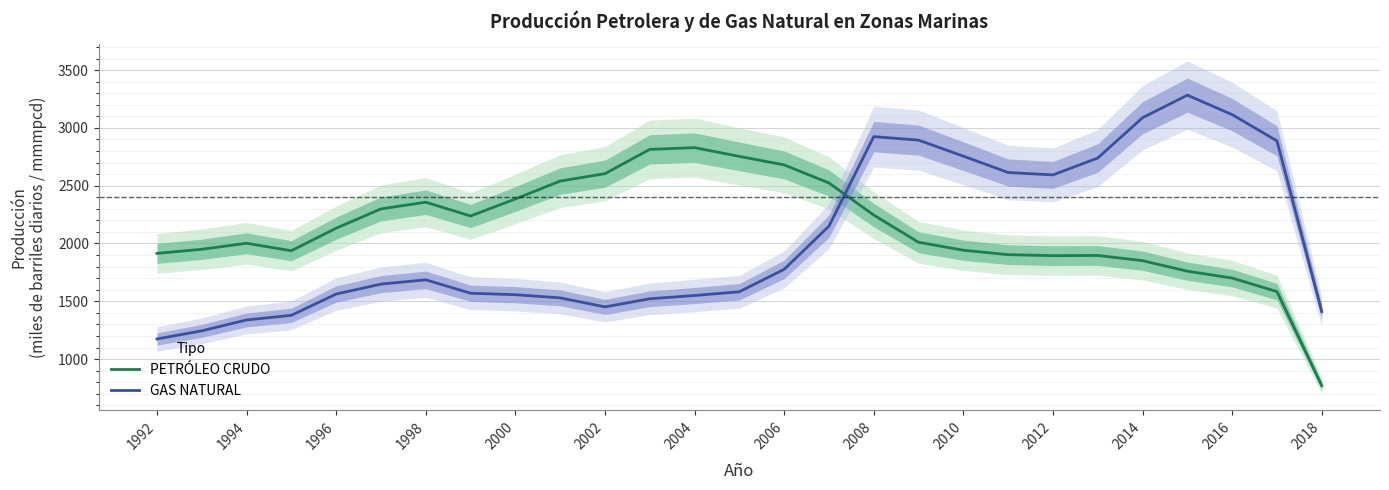

What is the sum of all PETRÓLEO CRUDO values?

57516.0